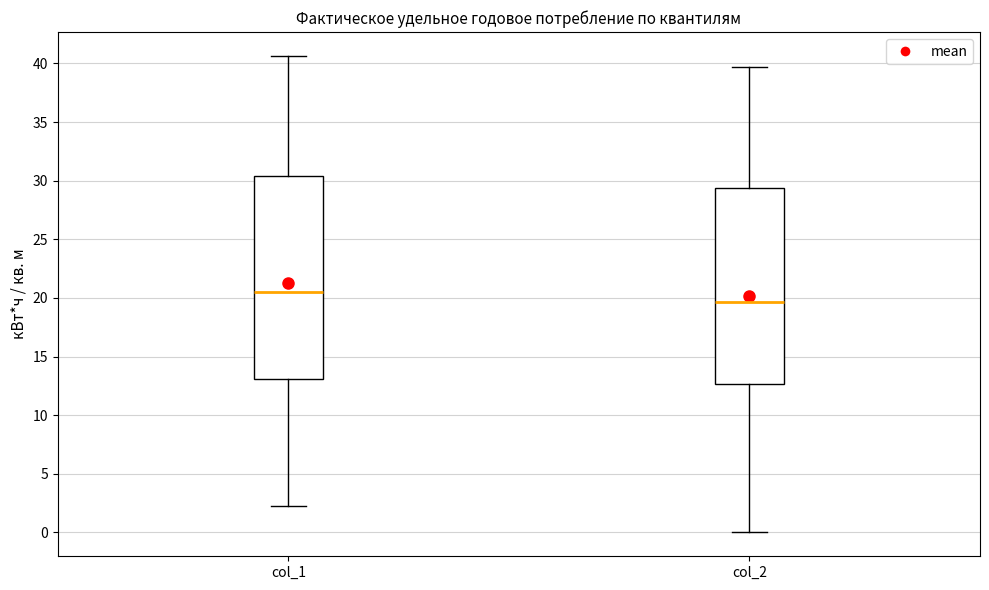

Which box is the tallest, from its lower edge to its upper edge?

col_1